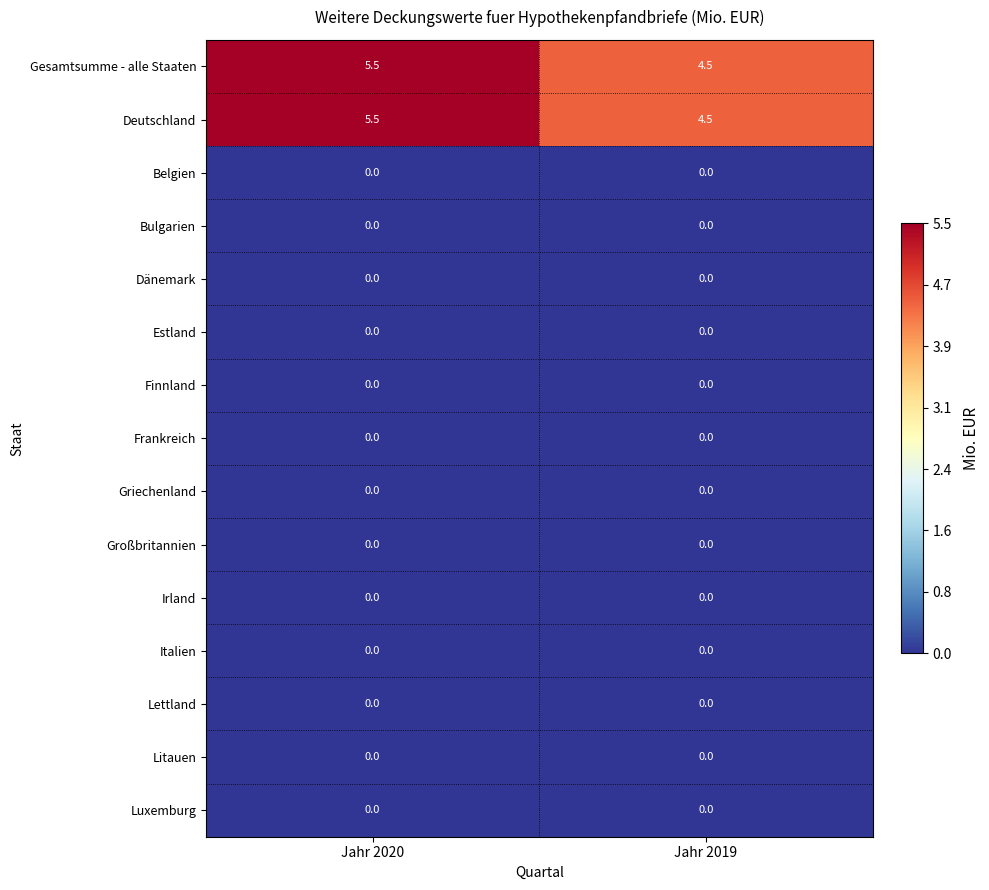

What is the total value across all series at Jahr 2020?

11.0